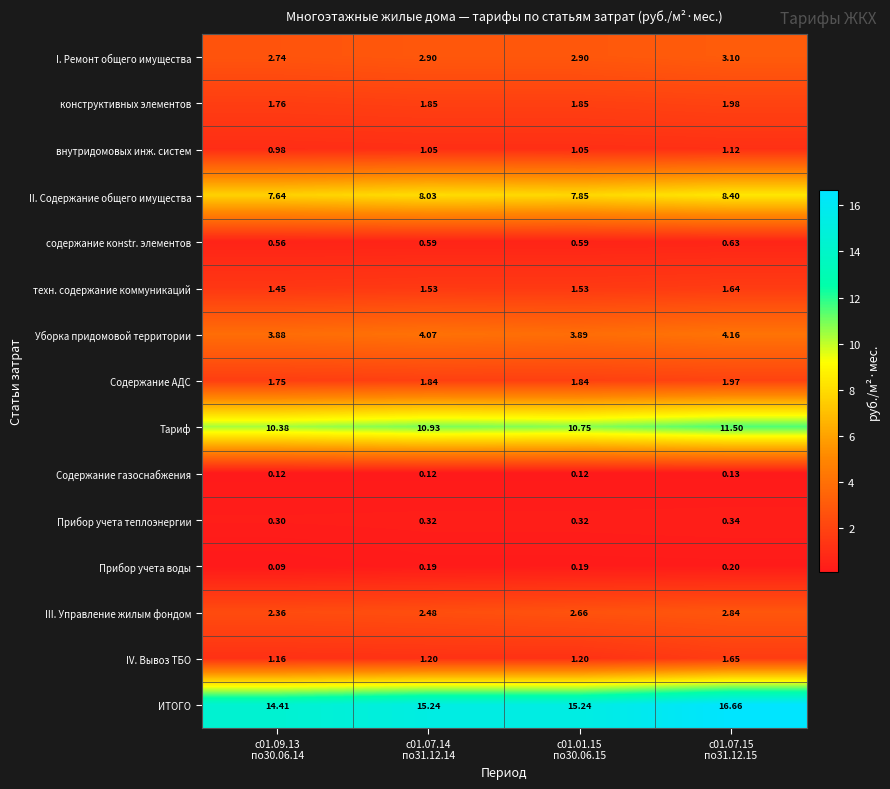

Which series has the largest total across all categories?

ИТОГО